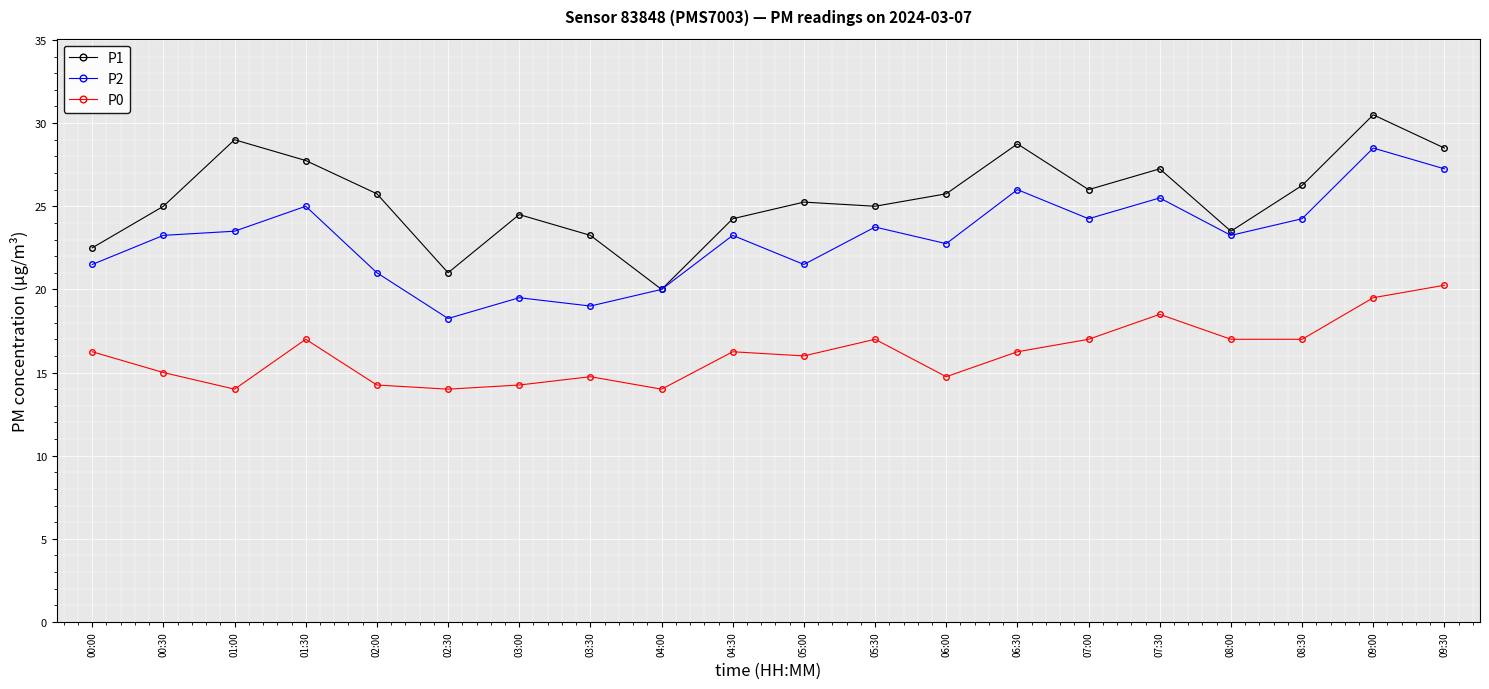

List the series in order of their peak value, highest first.

P1, P2, P0